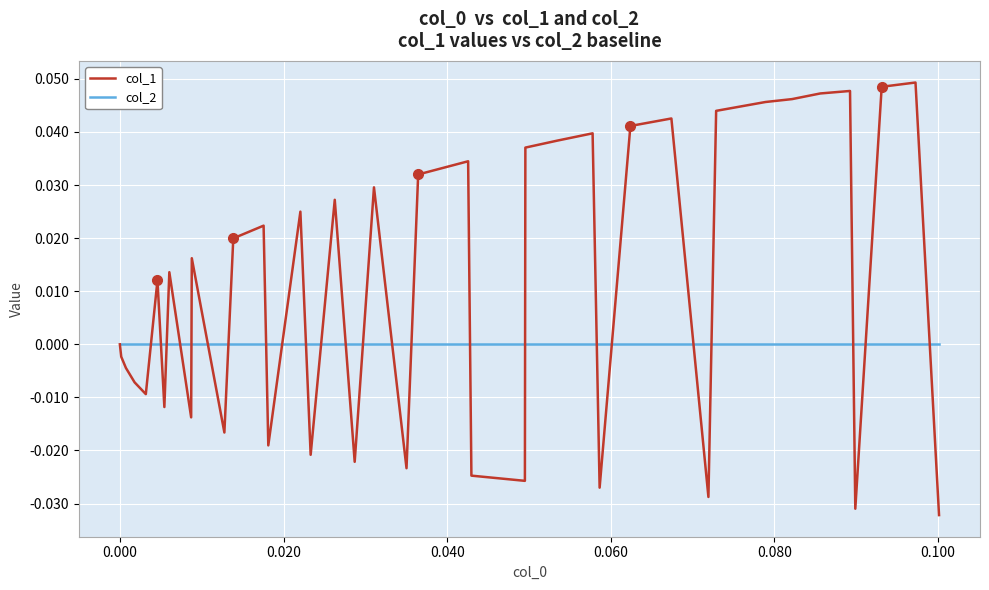

Rank the series by their maximum value, from lowest to highest.

col_2, col_1